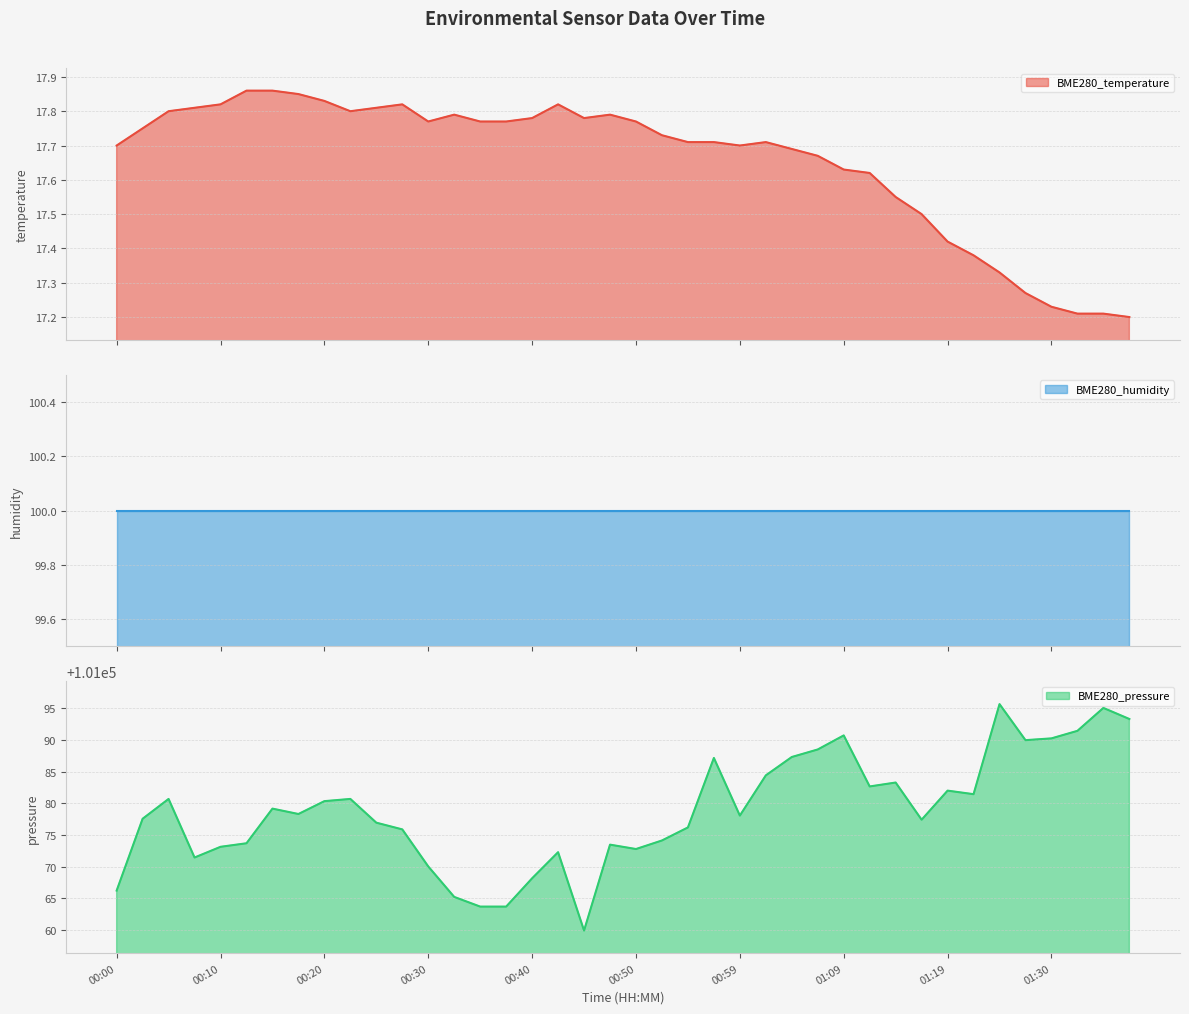

Which category has the lowest value across all series?

01:37